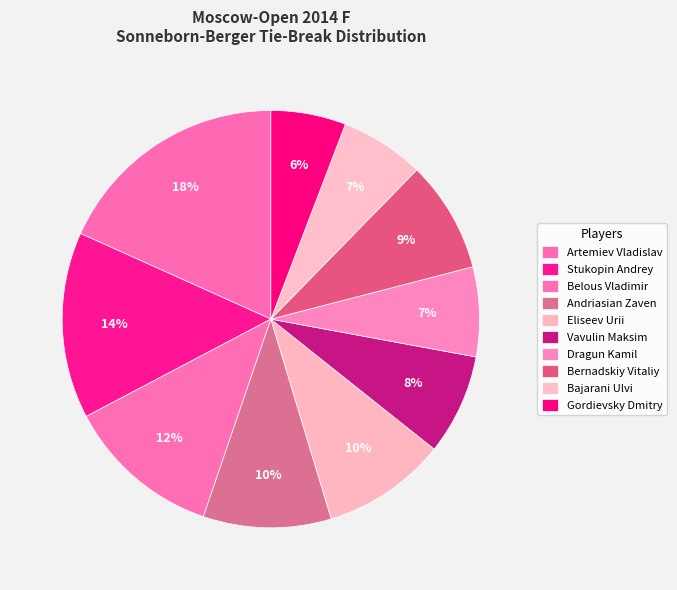

Count the number of slices in the pie.

10